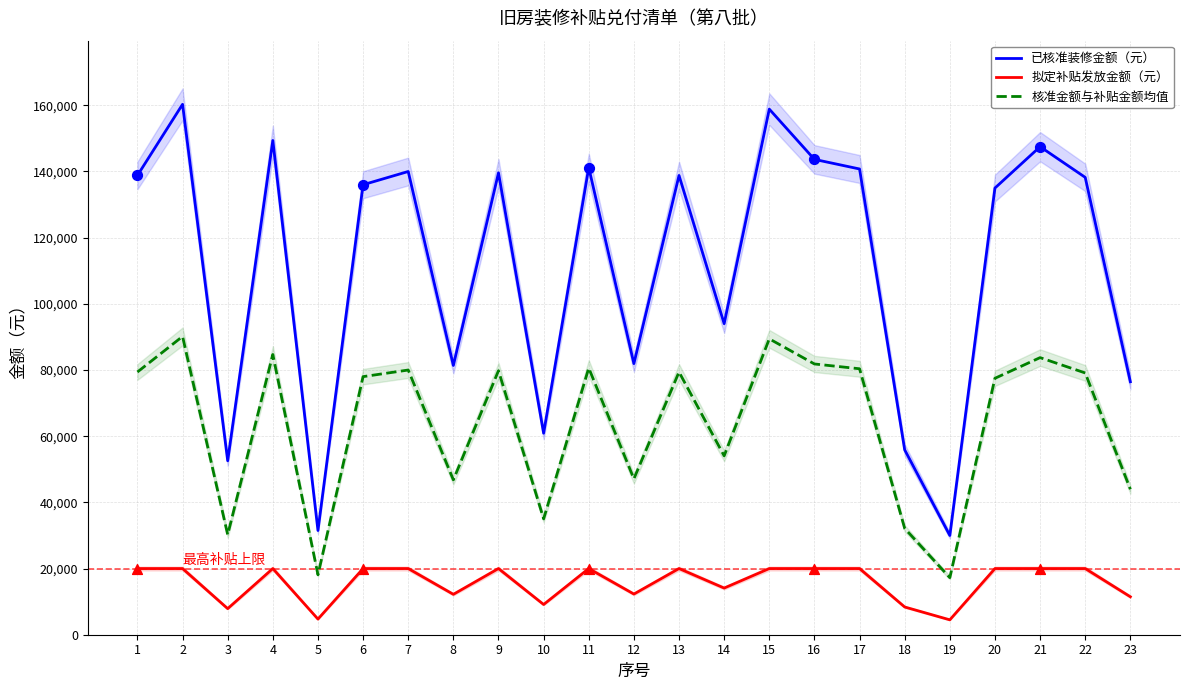

Which series contains the lowest Y value?

拟定补贴发放金额（元）